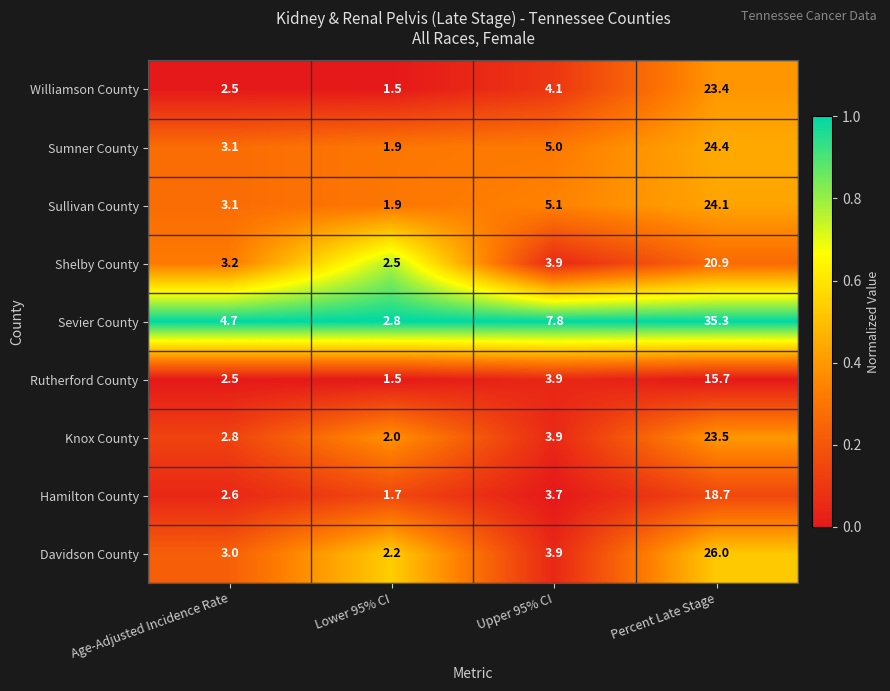

At which category is the sum across all series the highest?

Percent Late Stage